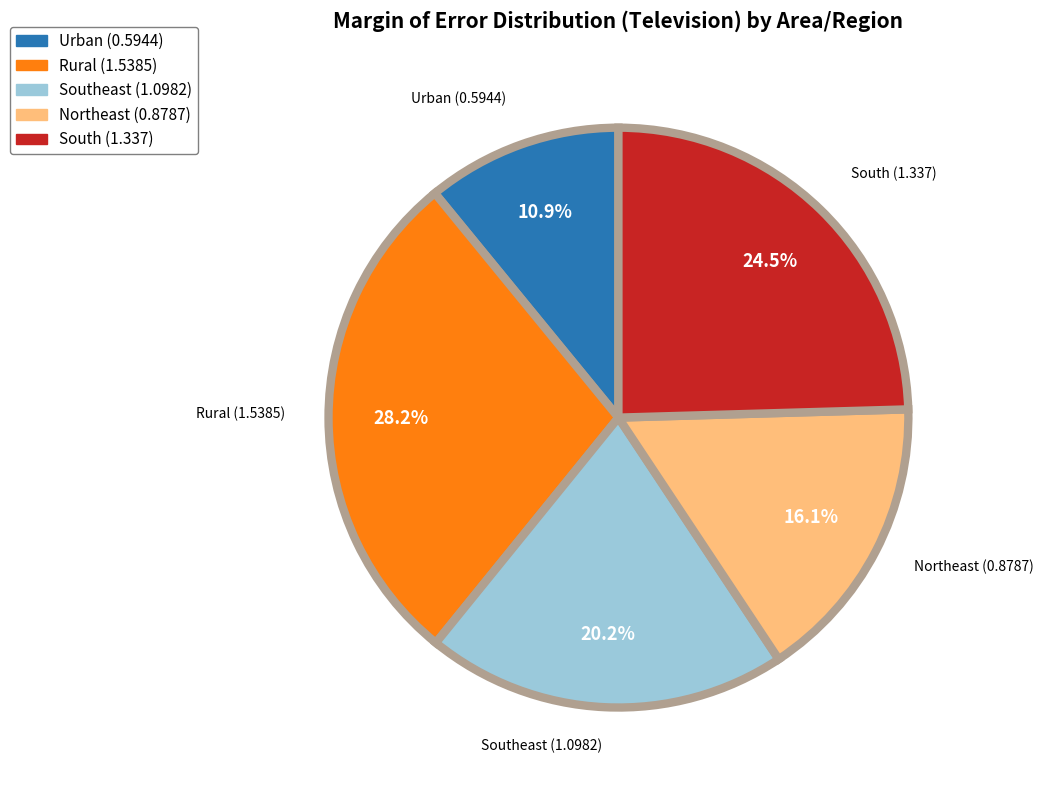

Does any single category account for the majority?

No